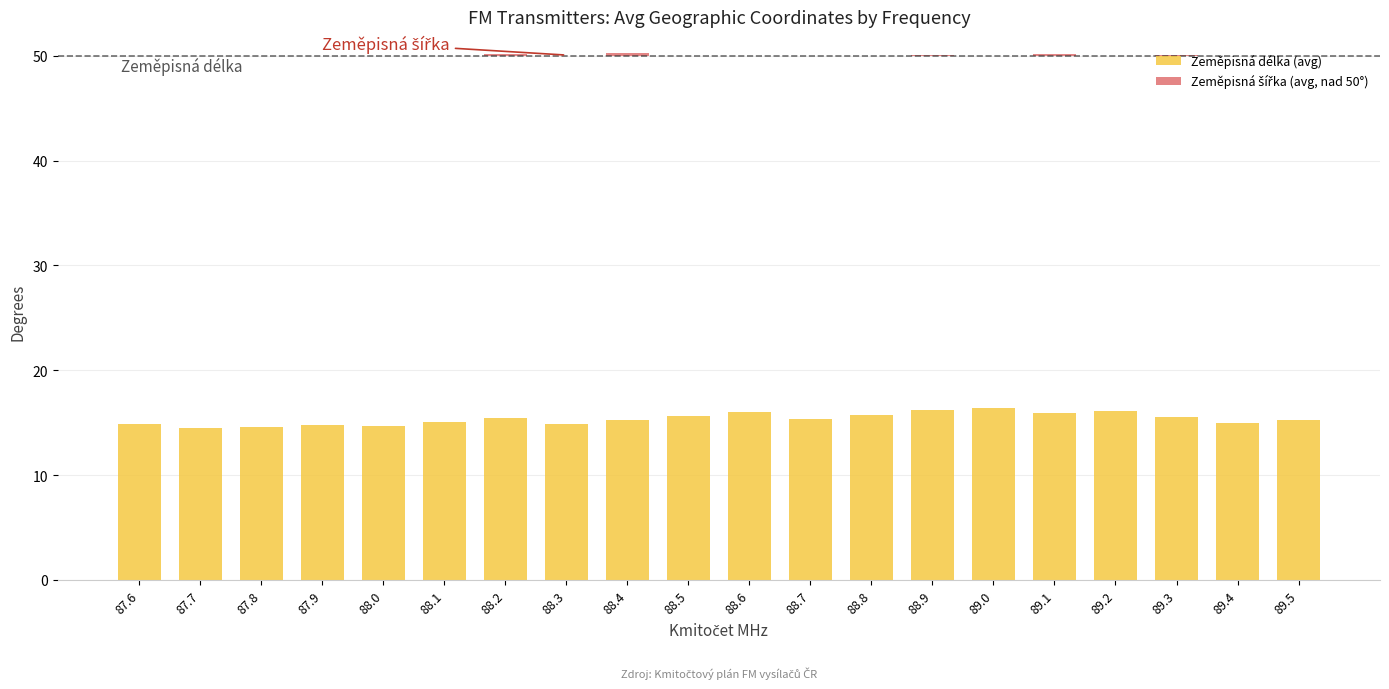

At how many categories does at least one series exceed 3?

20